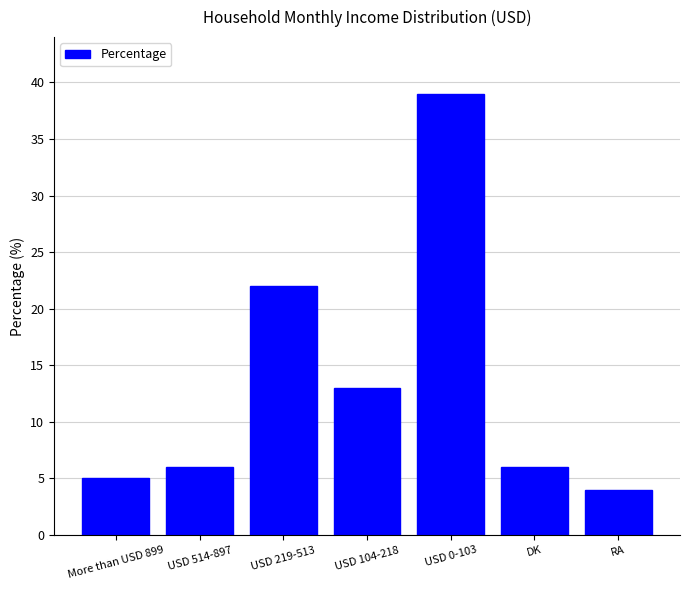

What is the value of the 5th bar from the left?

39